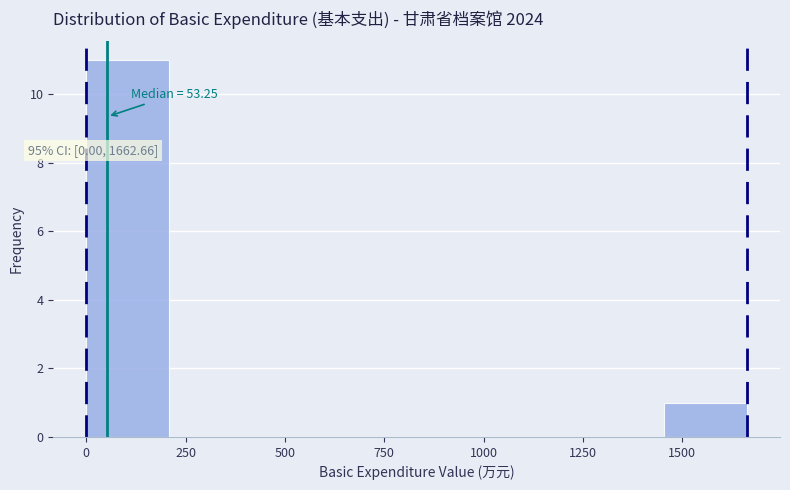

Which range on the x-axis has the tallest bar?

0 to 200